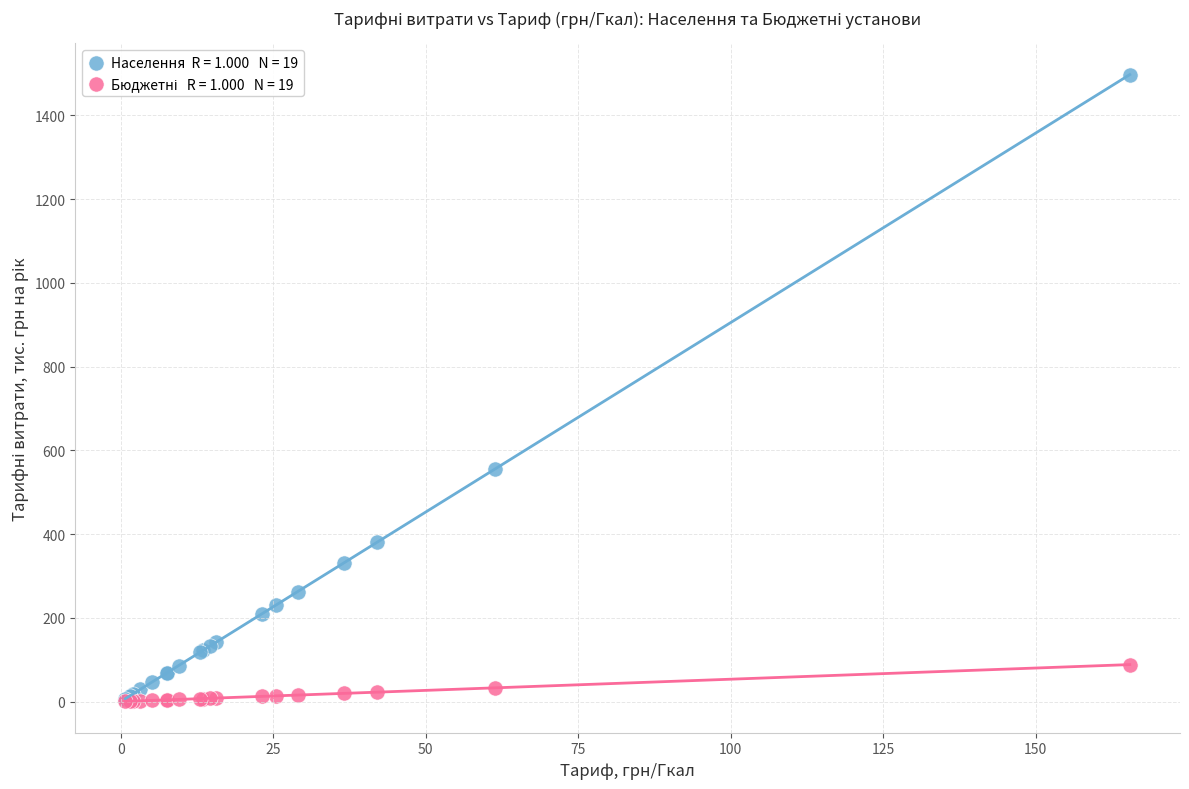

Across all series, what Y value is closest to 748?

555.3